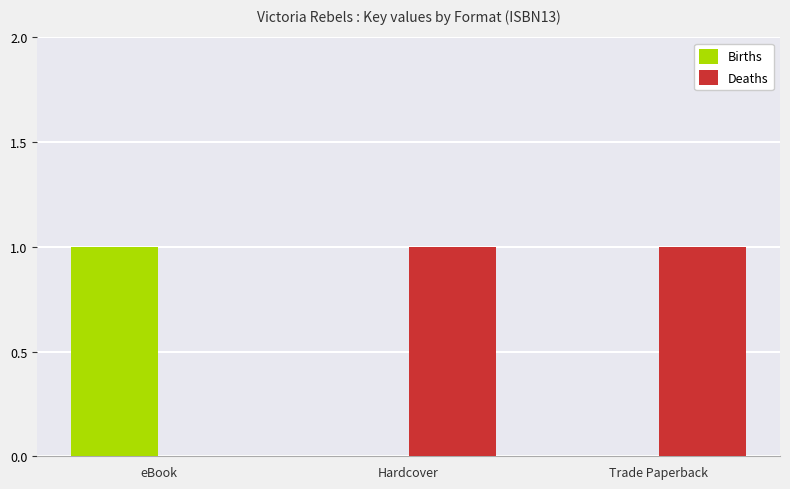

What are all the series names shown in the legend?

Births, Deaths